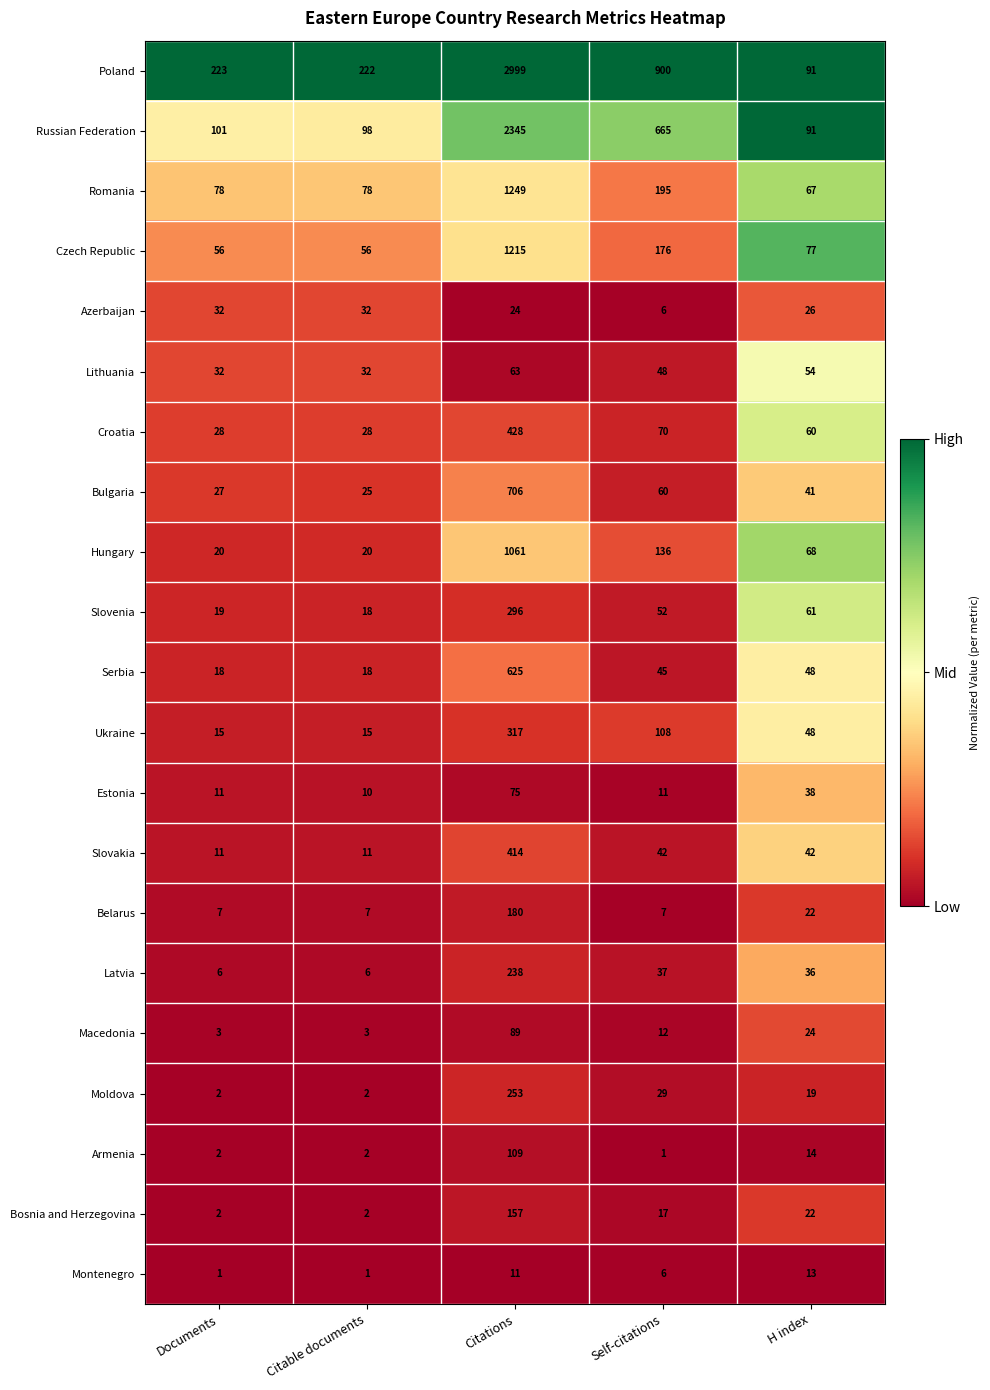

At which category is the sum across all series the highest?

Citations